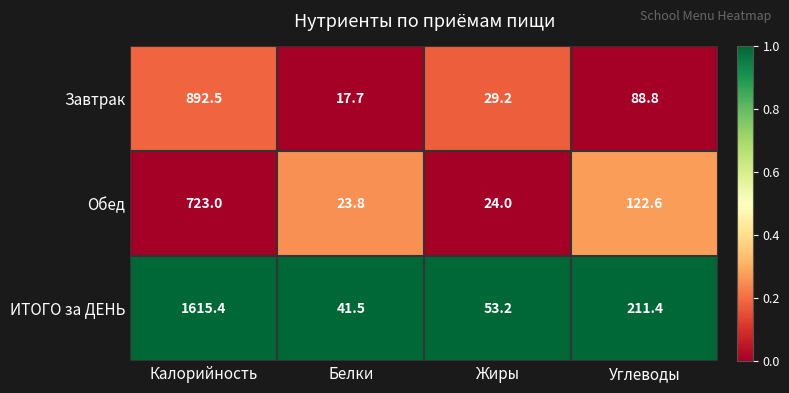

The value of ИТОГО за ДЕНЬ at Жиры is 77.7. True or false?

False